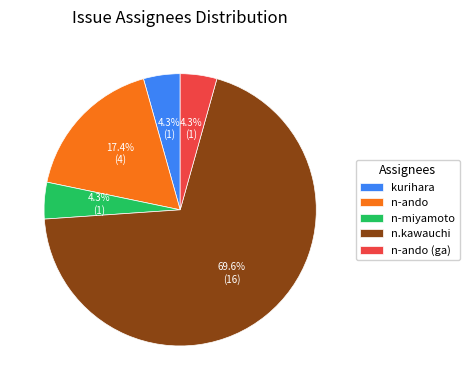

Count the number of slices in the pie.

5